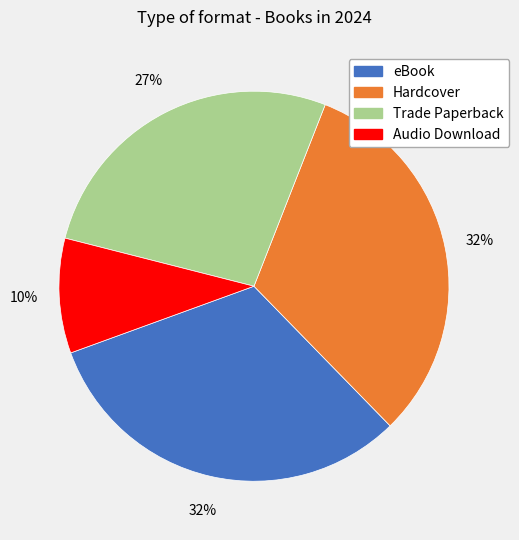

The Hardcover slice represents 26% of the pie. True or false?

False